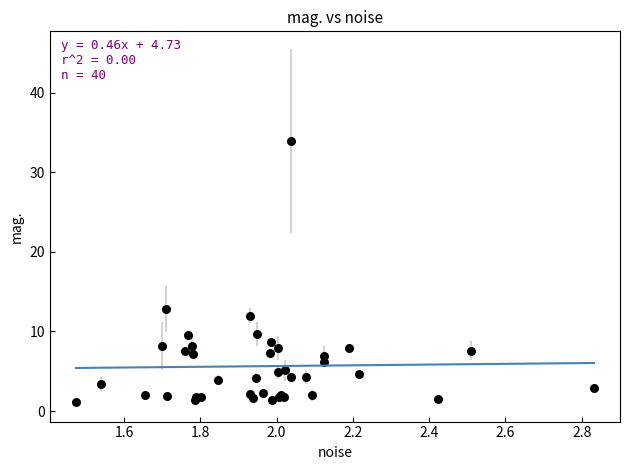

What Y value in the scatter plot is closest to 17?

12.8